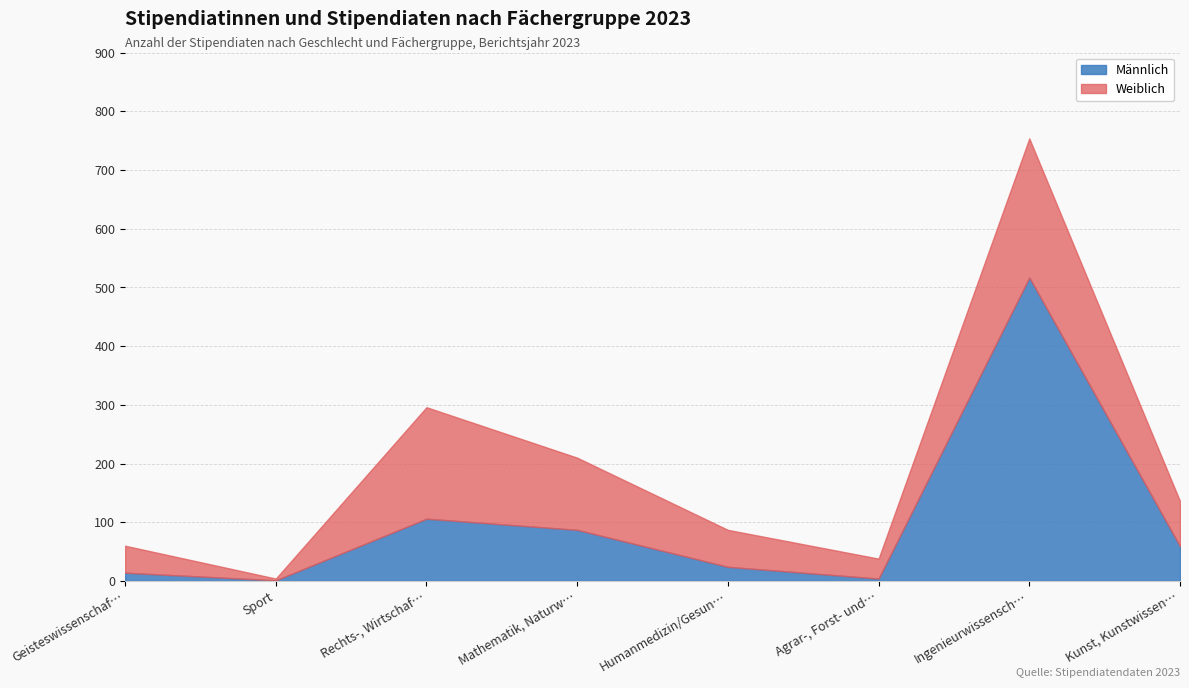

Which series ends up on top after the final intersection of Männlich and Weiblich?

Weiblich